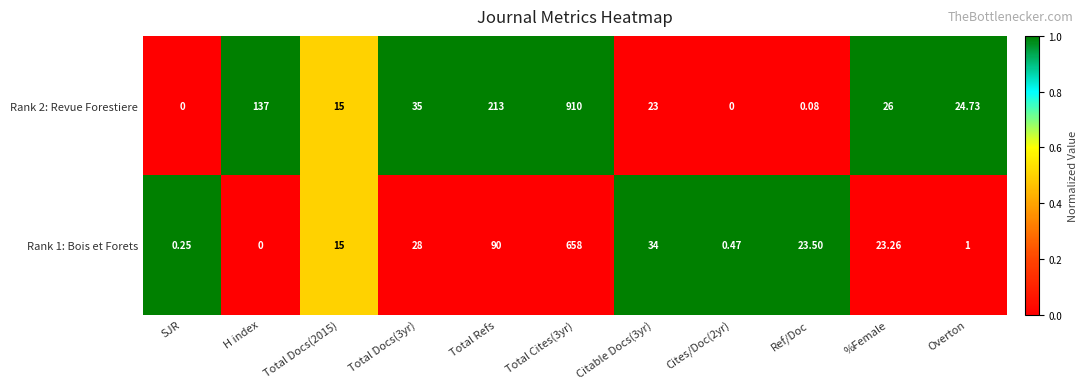

How many data points does each series have?

11